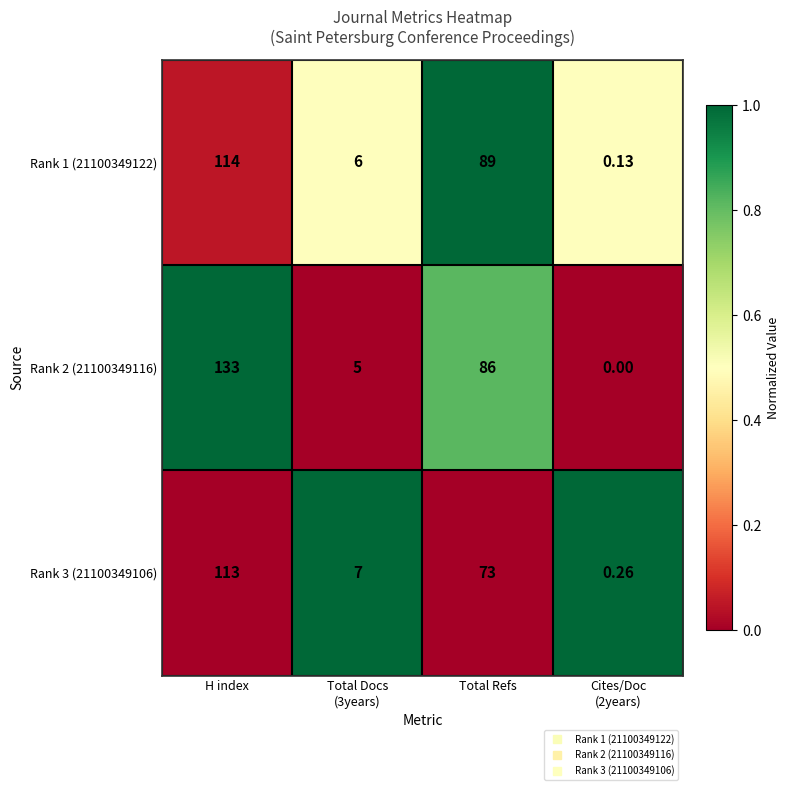

List the series in order of their overall mean, lowest first.

Rank 3 (21100349106), Rank 1 (21100349122), Rank 2 (21100349116)